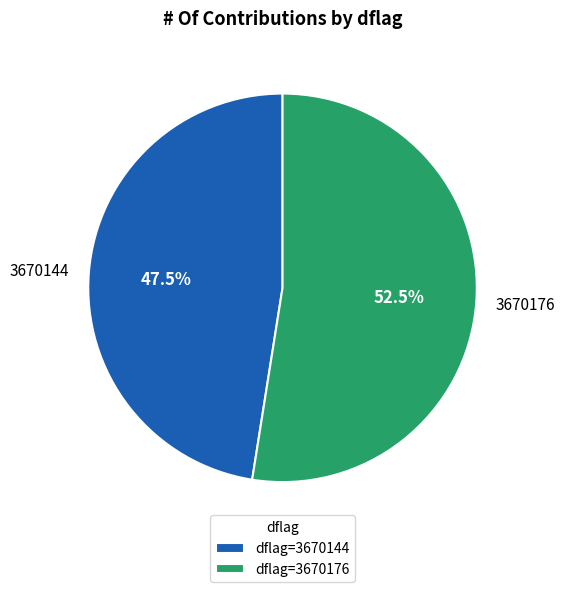

What percentage is NOT represented by 3670144?

52.5%